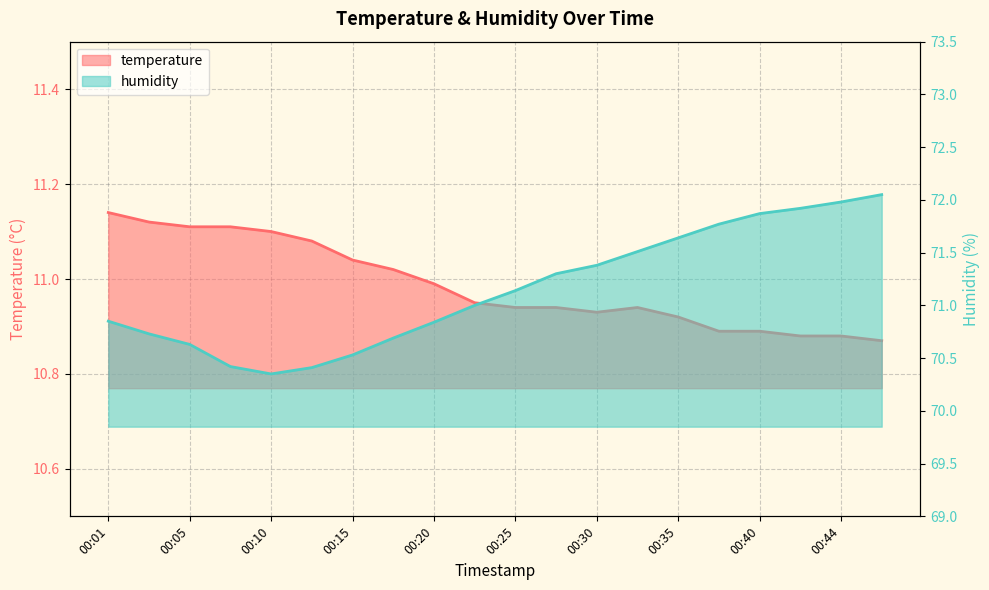

Reading left to right, list all the values displayed in this chart.

temperature: 00:01=11.1	00:03=11.1	00:05=11.1	00:08=11.1	00:10=11.1	00:13=11.1	00:15=11.0	00:18=11.0	00:20=11.0	00:23=10.9	00:25=10.9	00:27=10.9	00:30=10.9	00:32=10.9	00:35=10.9	00:37=10.9	00:40=10.9	00:42=10.9	00:44=10.9	00:47=10.9
humidity: 00:01=70.8	00:03=70.7	00:05=70.6	00:08=70.4	00:10=70.3	00:13=70.4	00:15=70.5	00:18=70.7	00:20=70.8	00:23=71.0	00:25=71.1	00:27=71.3	00:30=71.4	00:32=71.5	00:35=71.6	00:37=71.8	00:40=71.9	00:42=71.9	00:44=72.0	00:47=72.0